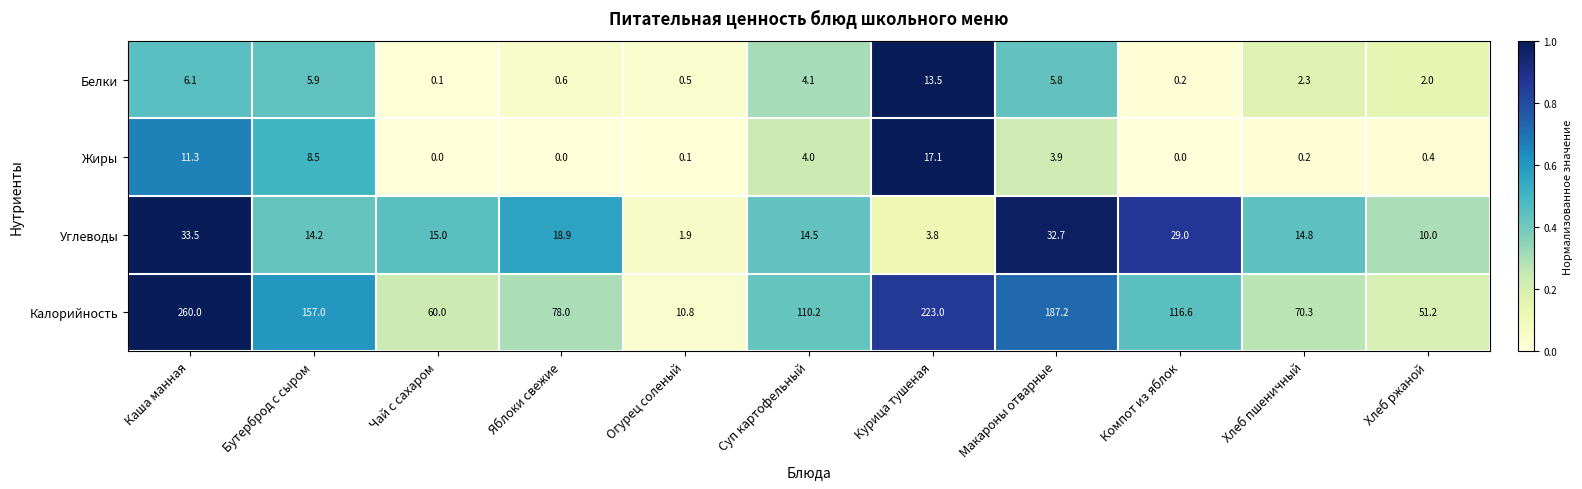

What is the sum of the Углеводы values at Курица тушеная and Каша манная?

37.3